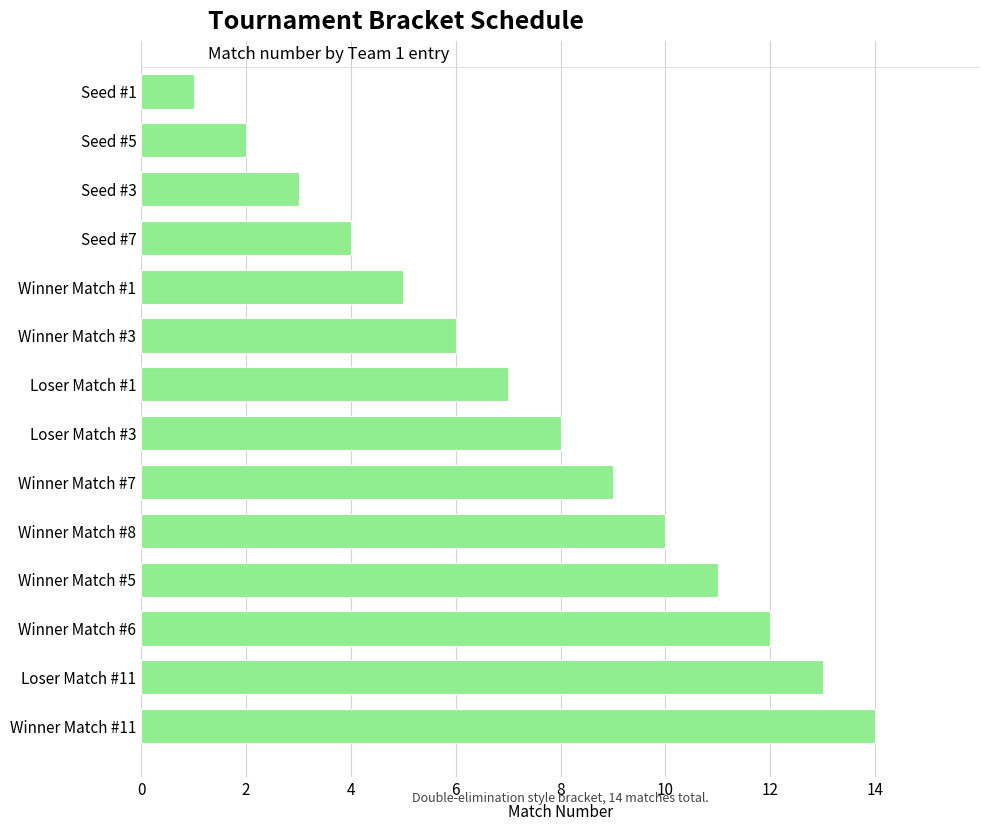

List the labels in order of value, smallest first.

Seed #1, Seed #5, Seed #3, Seed #7, Winner Match #1, Winner Match #3, Loser Match #1, Loser Match #3, Winner Match #7, Winner Match #8, Winner Match #5, Winner Match #6, Loser Match #11, Winner Match #11